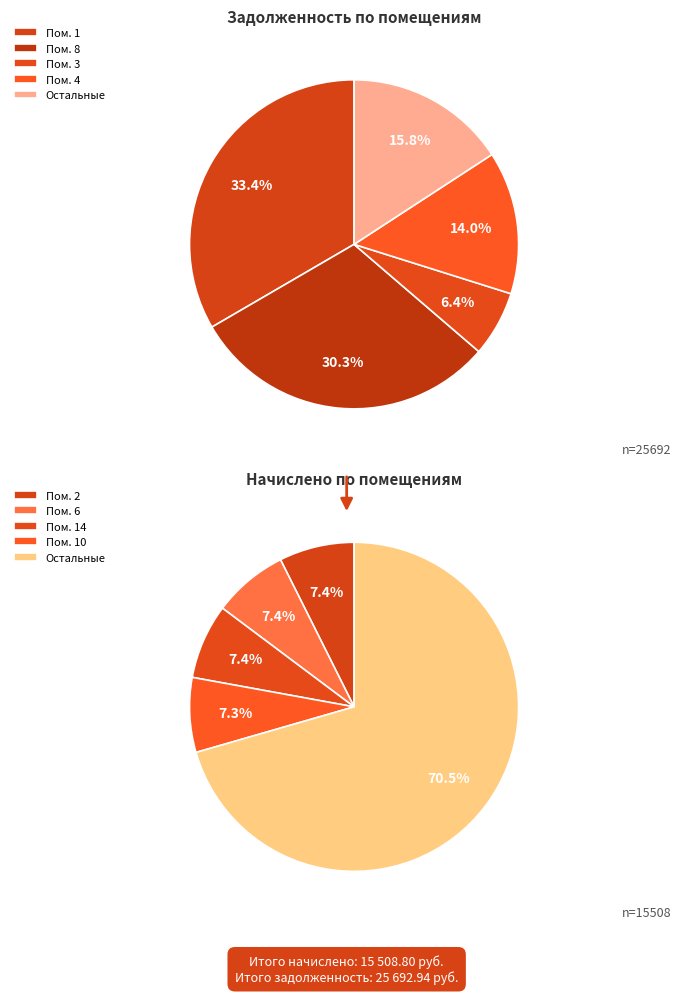

Is there any slice that represents more than half of the pie?

No